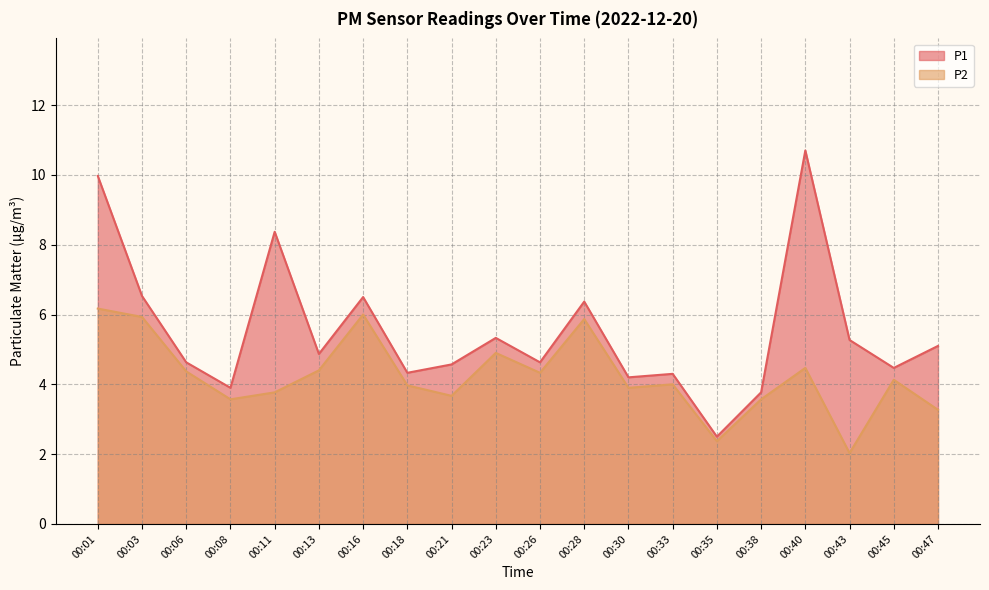

Reading left to right, extract all data points from this chart.

P1: 00:01=10.0	00:03=6.5	00:06=4.6	00:08=3.9	00:11=8.4	00:13=4.9	00:16=6.5	00:18=4.3	00:21=4.6	00:23=5.3	00:26=4.6	00:28=6.4	00:30=4.2	00:33=4.3	00:35=2.5	00:38=3.8	00:40=10.7	00:43=5.3	00:45=4.5	00:47=5.1
P2: 00:01=6.2	00:03=5.9	00:06=4.4	00:08=3.6	00:11=3.8	00:13=4.4	00:16=6.0	00:18=4.0	00:21=3.7	00:23=4.9	00:26=4.3	00:28=5.9	00:30=3.9	00:33=4.0	00:35=2.4	00:38=3.6	00:40=4.5	00:43=2.0	00:45=4.1	00:47=3.3